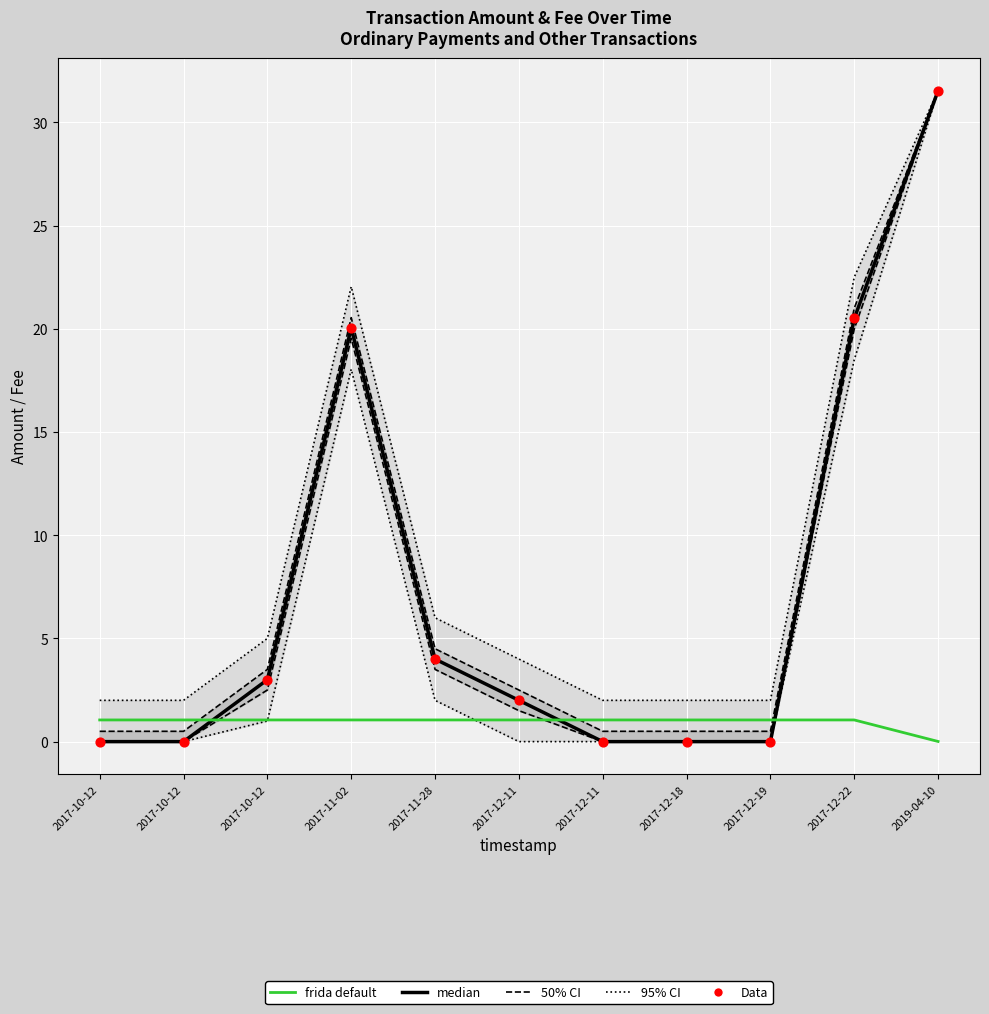

Which series contains the lowest Y value?

median